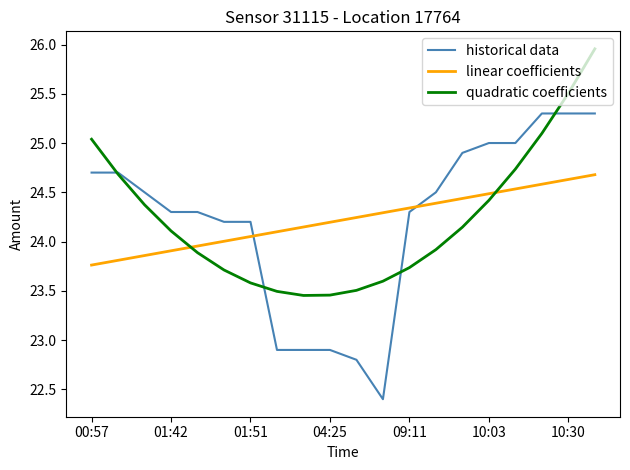

List the series in order of their peak value, lowest first.

linear coefficients, historical data, quadratic coefficients